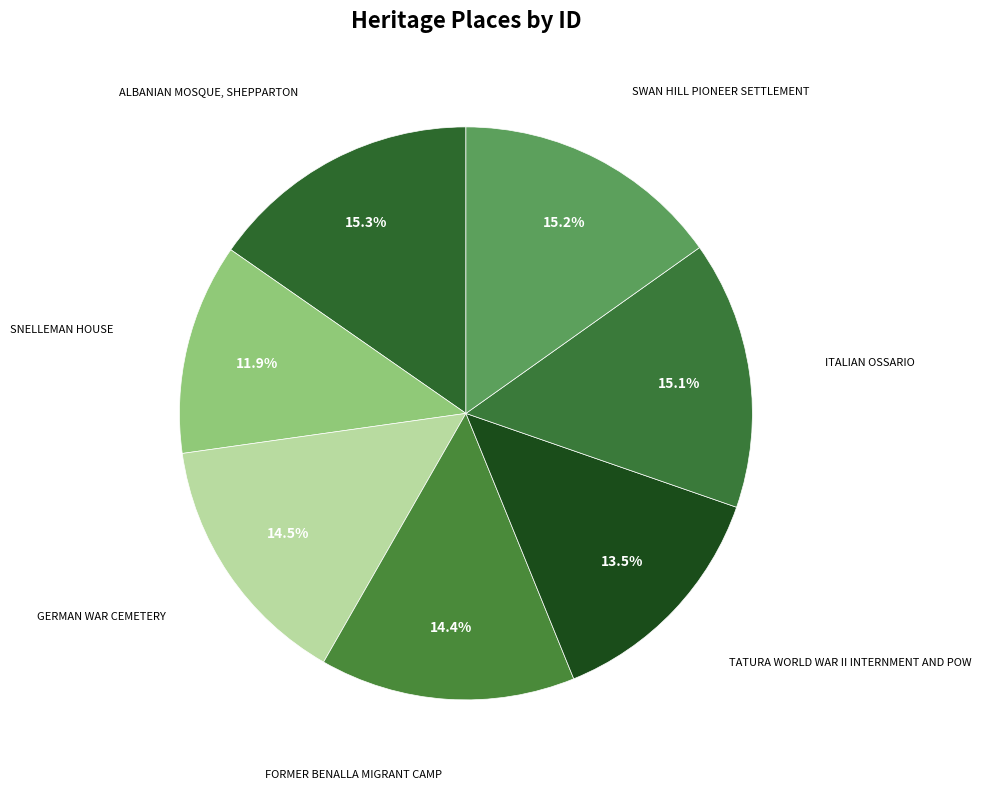

Rank the categories by value from lowest to highest.

SNELLEMAN HOUSE, TATURA WORLD WAR II INTERNMENT AND POW, FORMER BENALLA MIGRANT CAMP, GERMAN WAR CEMETERY, ITALIAN OSSARIO, SWAN HILL PIONEER SETTLEMENT, ALBANIAN MOSQUE, SHEPPARTON